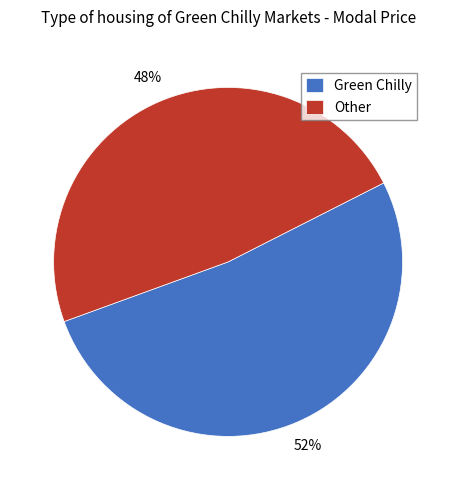

To the nearest percent, what is the difference between the largest and smallest slice percentages?

4%